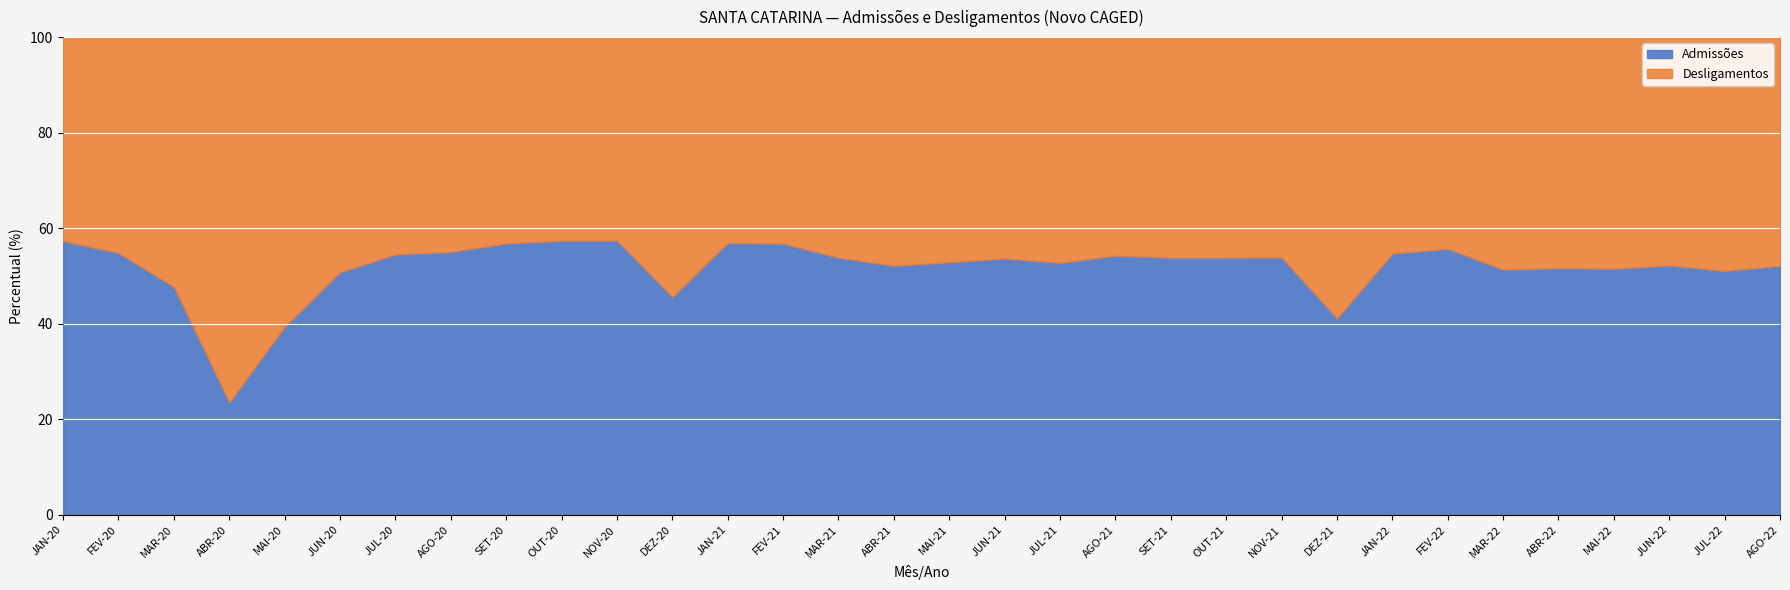

Rank the series at NOV-20 from highest to lowest value.

Admissões, Desligamentos